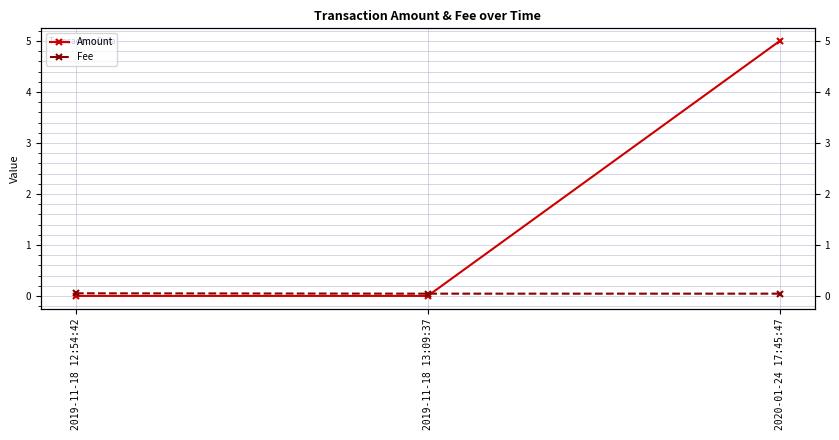

What is the spread (max minus min) of values at 2020-01-24 17:45:47?

5.0